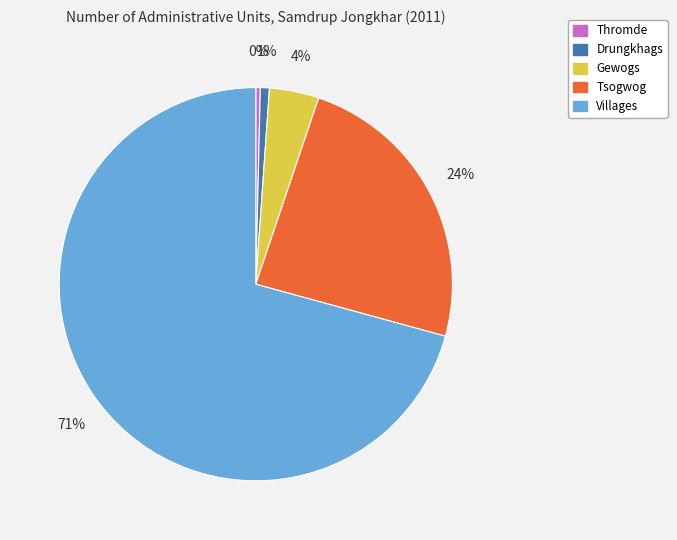

Combined, do Drungkhags and Thromde account for over 50%?

No